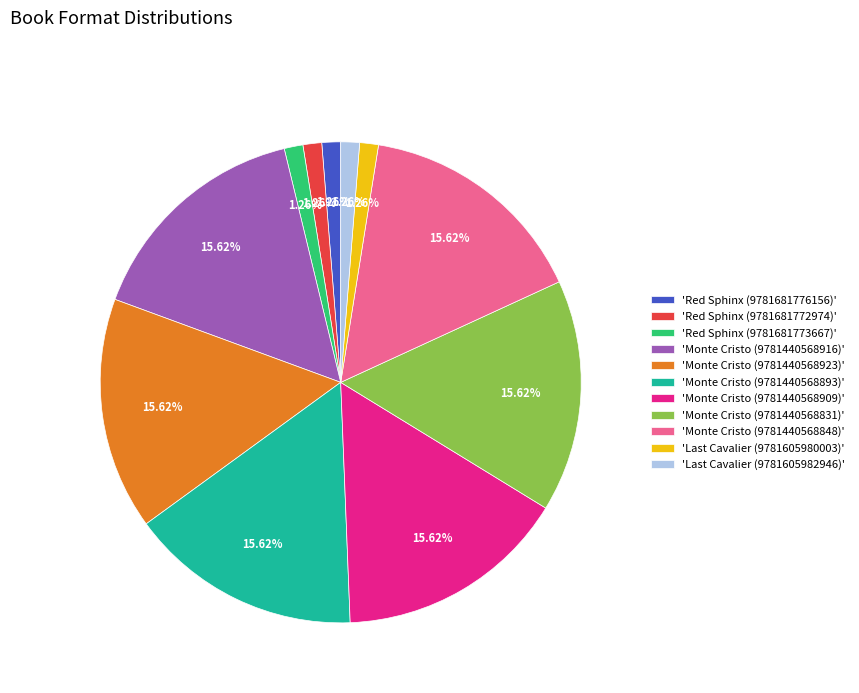

Is the sum of 'Monte Cristo (9781440568831)' and 'Monte Cristo (9781440568848)' greater than half?

No